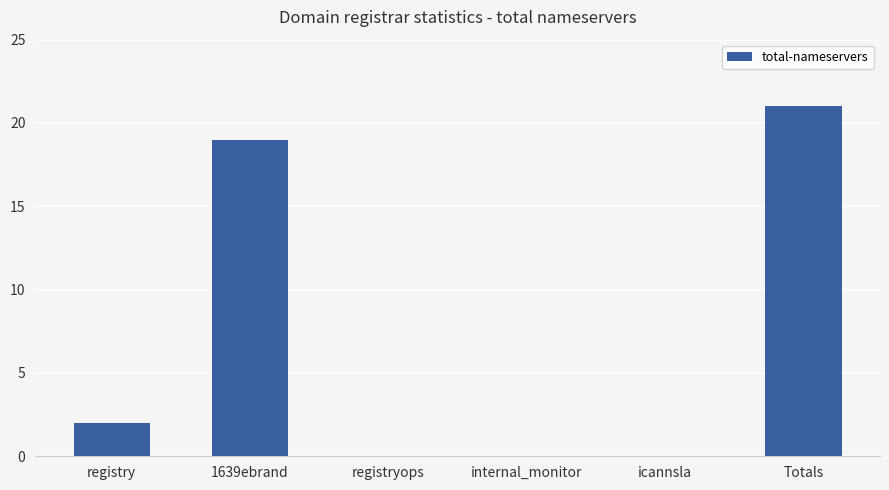

Which label corresponds to the largest value in the chart?

Totals